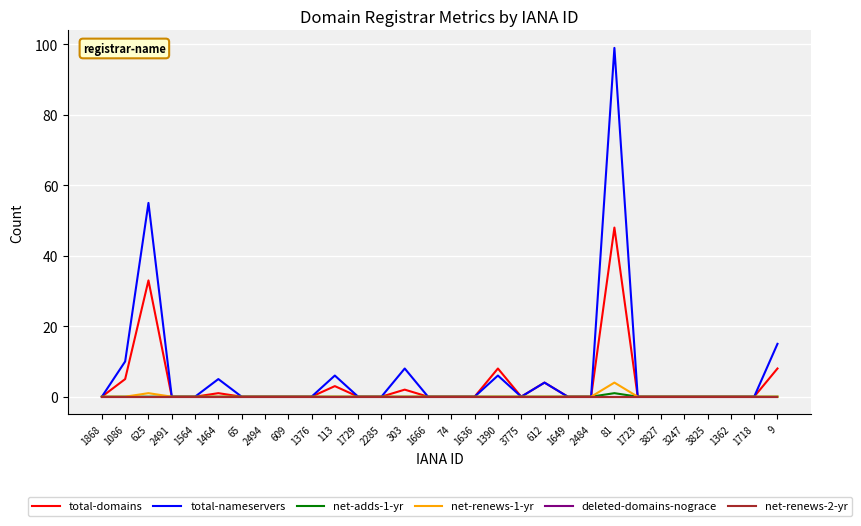

List the labels in order of net-renews-1-yr value, largest first.

81, 625, 1868, 1086, 2491, 1564, 1464, 65, 2494, 609, 1376, 113, 1729, 2285, 303, 1666, 74, 1636, 1390, 3775, 612, 1649, 2484, 1723, 3827, 3247, 3825, 1362, 1718, 9